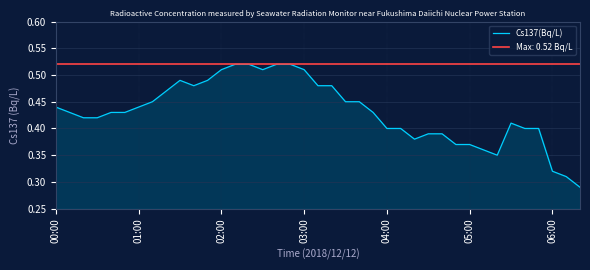

What is the approximate value at 11?

0.5